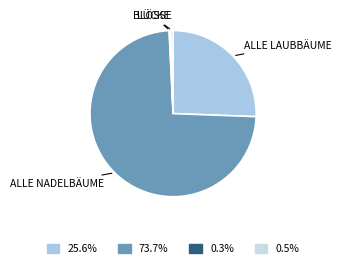

To the nearest percent, what is the average slice percentage?

25%